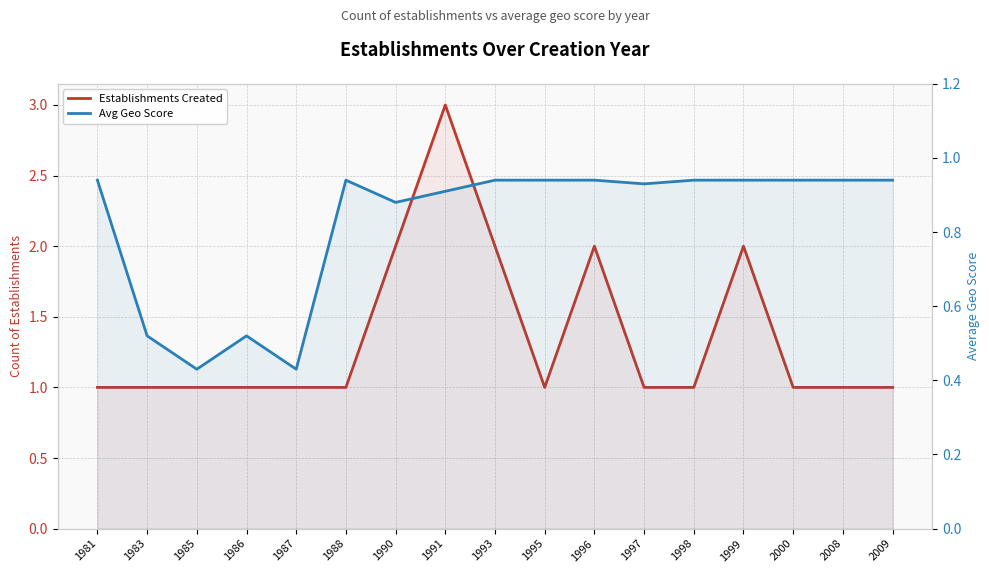

Reading left to right, list all the values displayed in this chart.

Establishments Created: 1981=1.0	1983=1.0	1985=1.0	1986=1.0	1987=1.0	1988=1.0	1990=2.0	1991=3.0	1993=2.0	1995=1.0	1996=2.0	1997=1.0	1998=1.0	1999=2.0	2000=1.0	2008=1.0	2009=1.0
Avg Geo Score: 1981=0.9	1983=0.5	1985=0.4	1986=0.5	1987=0.4	1988=0.9	1990=0.9	1991=0.9	1993=0.9	1995=0.9	1996=0.9	1997=0.9	1998=0.9	1999=0.9	2000=0.9	2008=0.9	2009=0.9